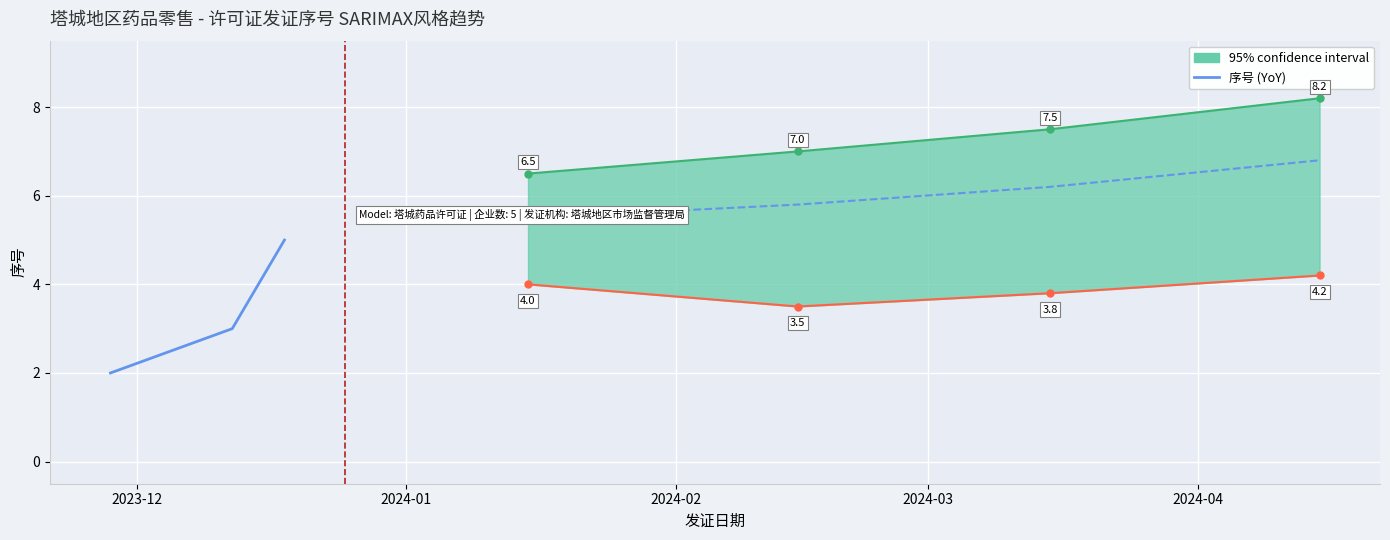

Between 2024-02 and 2024-03, which is larger?

2024-03